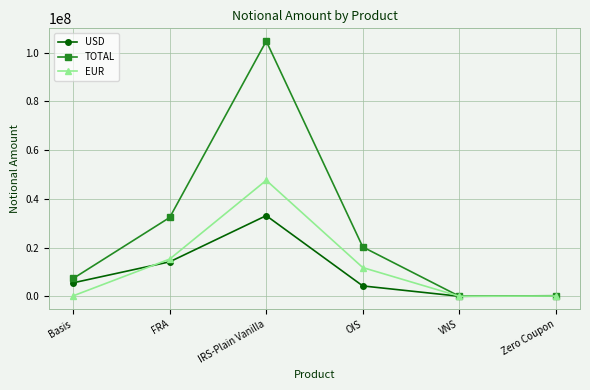

At which label does USD reach its peak?

IRS-Plain Vanilla